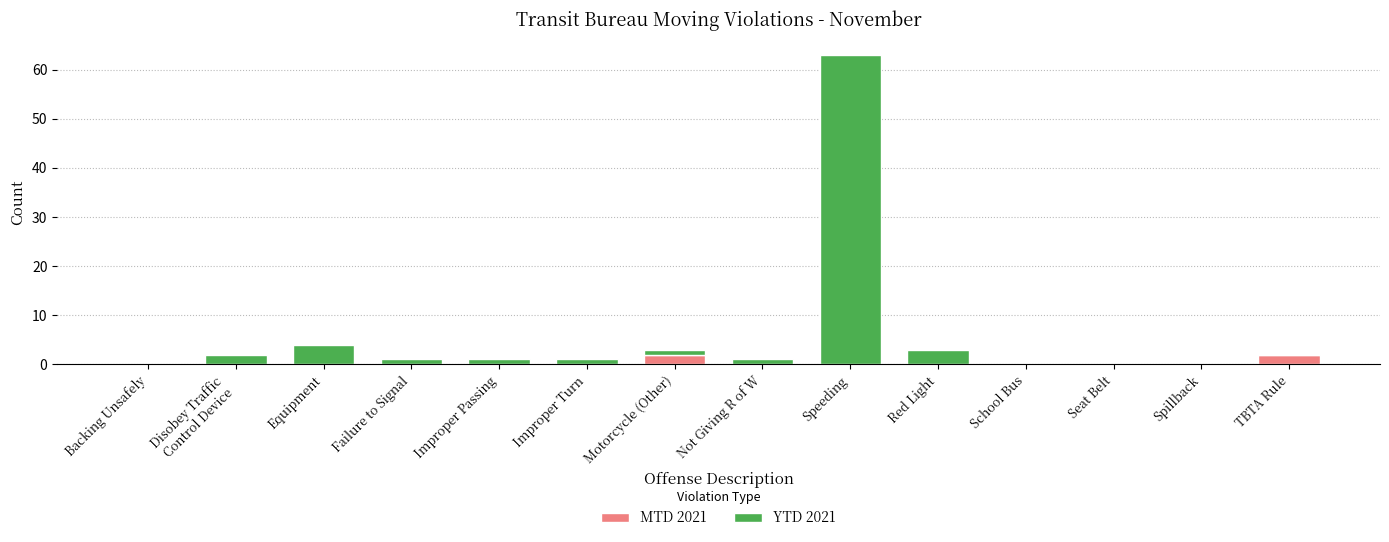

What is the total value across all series at Speeding?

63